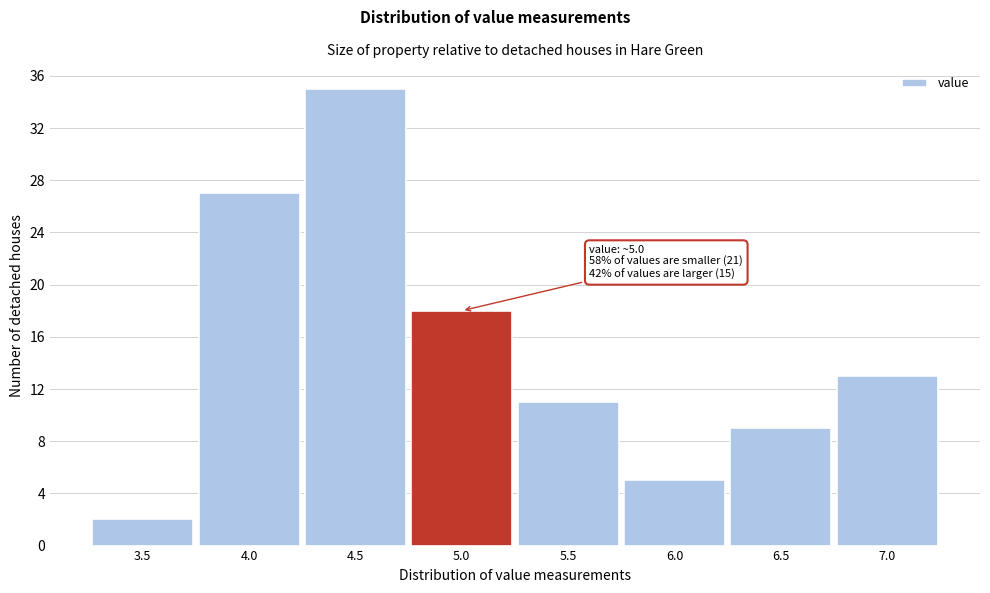

Reading left to right, list all the values displayed in this chart.

2	27	35	18	11	5	9	13